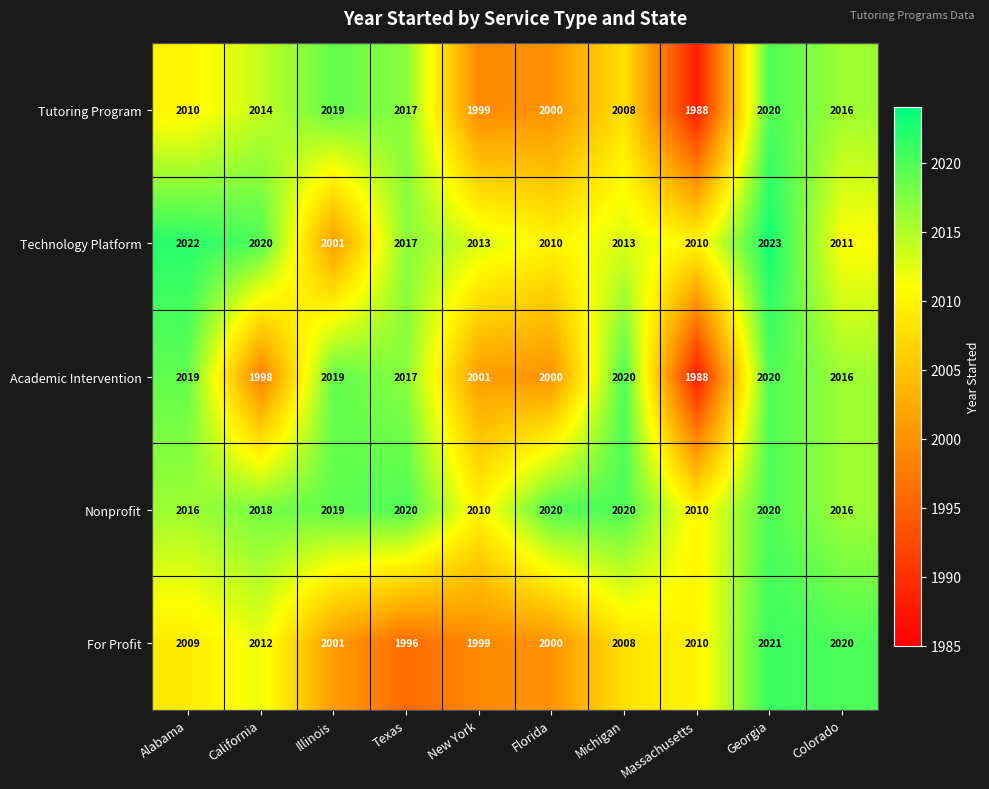

What is the difference between the maximum and second lowest values in the Technology Platform series?

13